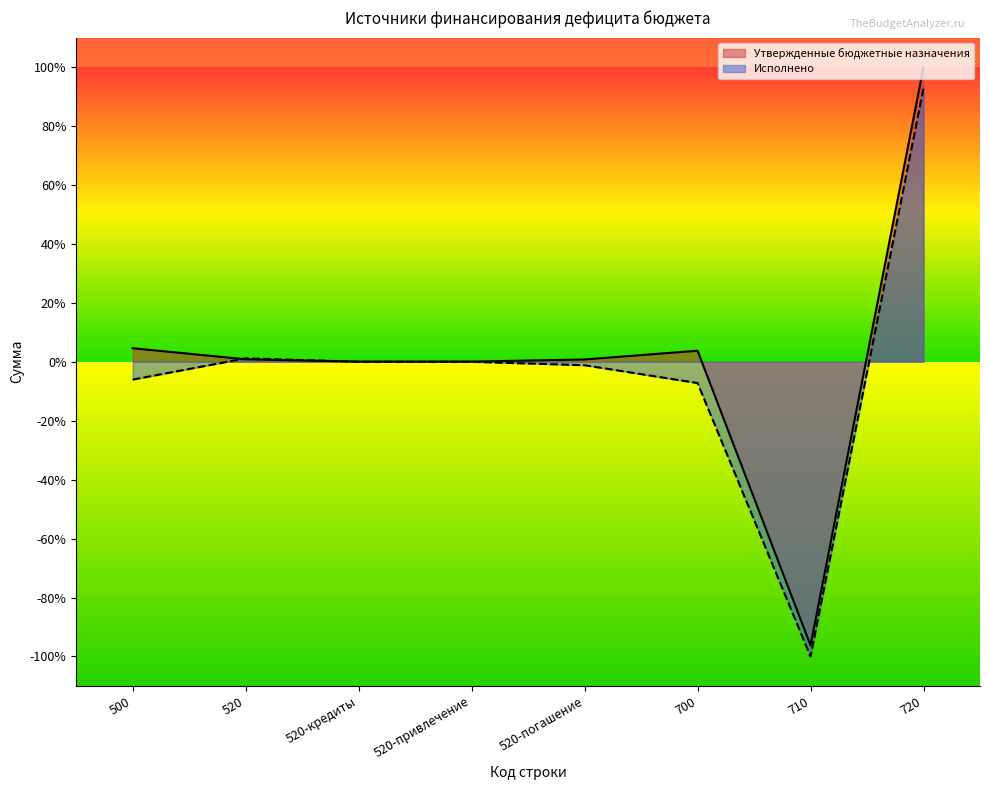

Rank the categories by Утвержденные бюджетные назначения value from lowest to highest.

710, 520-кредиты, 520-привлечение, 520-погашение, 520, 700, 500, 720